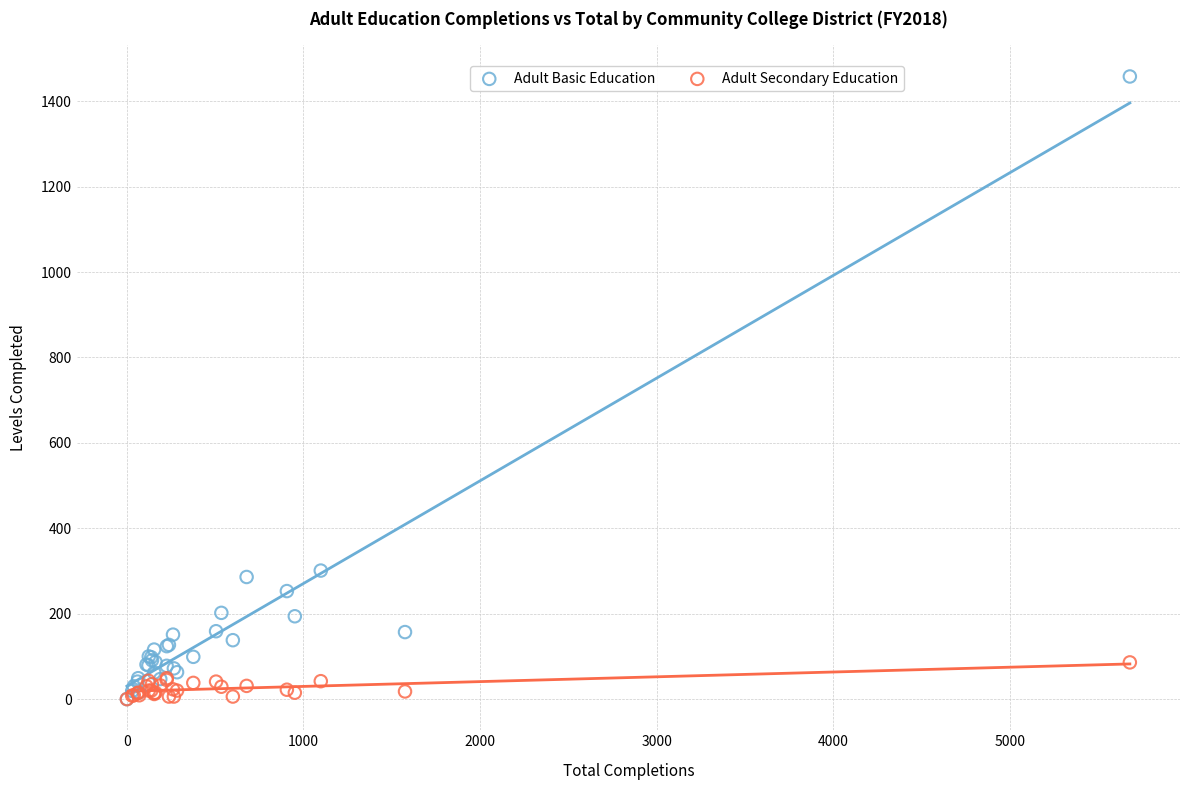

What are all the series names shown in the legend?

Adult Basic Education, Adult Secondary Education